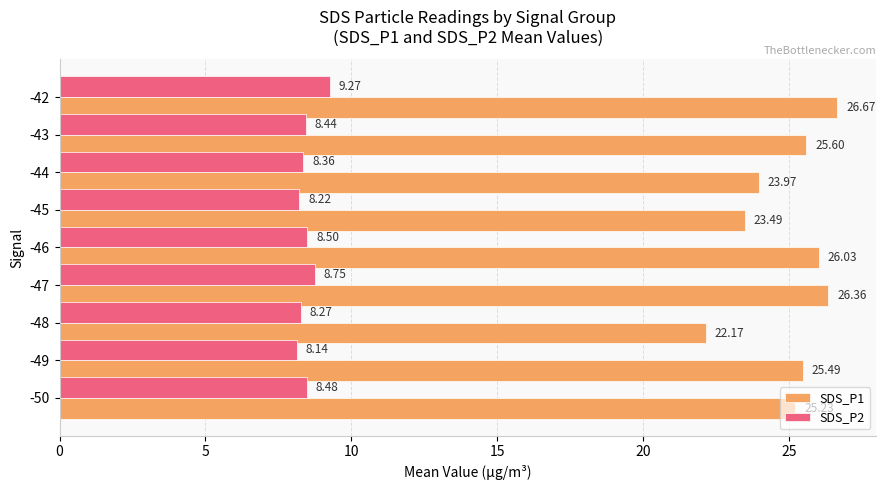

At -47, list the series in order from smallest to largest.

SDS_P2, SDS_P1